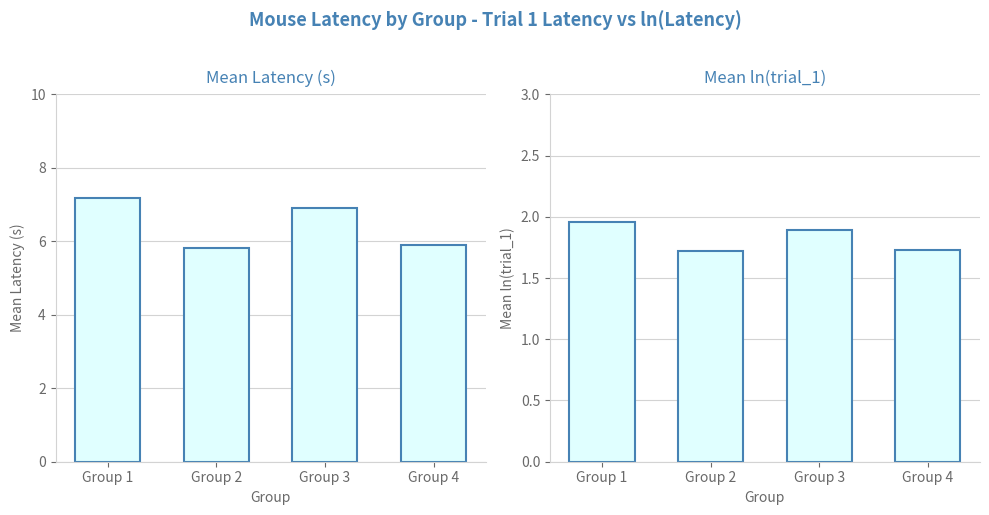

What is the spread (max minus min) of values at Group 3?

5.0